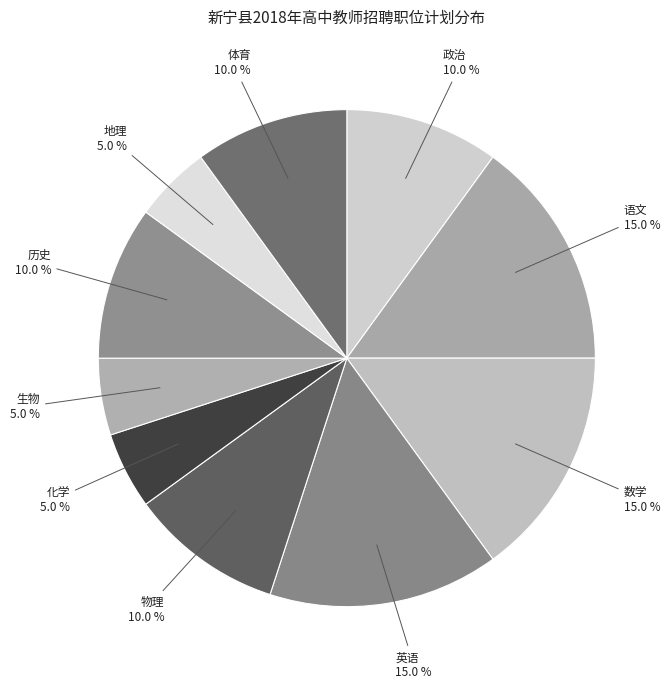

How many slices are in this pie chart?

10